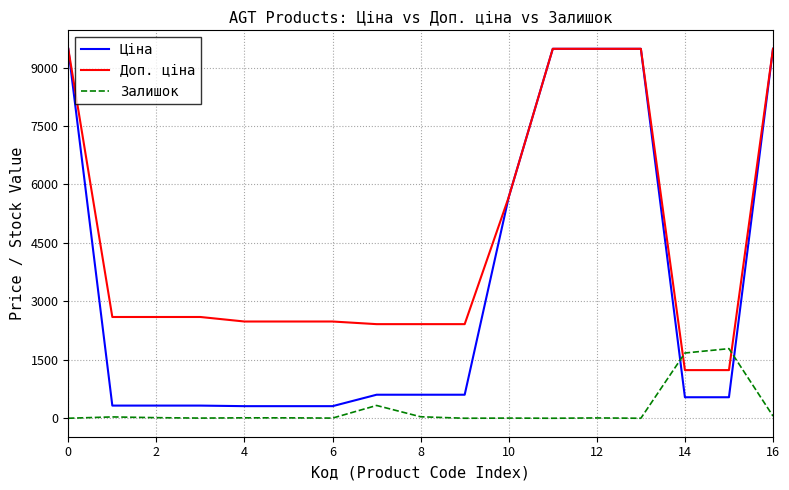

Is this an area chart (filled region under the line)?

No